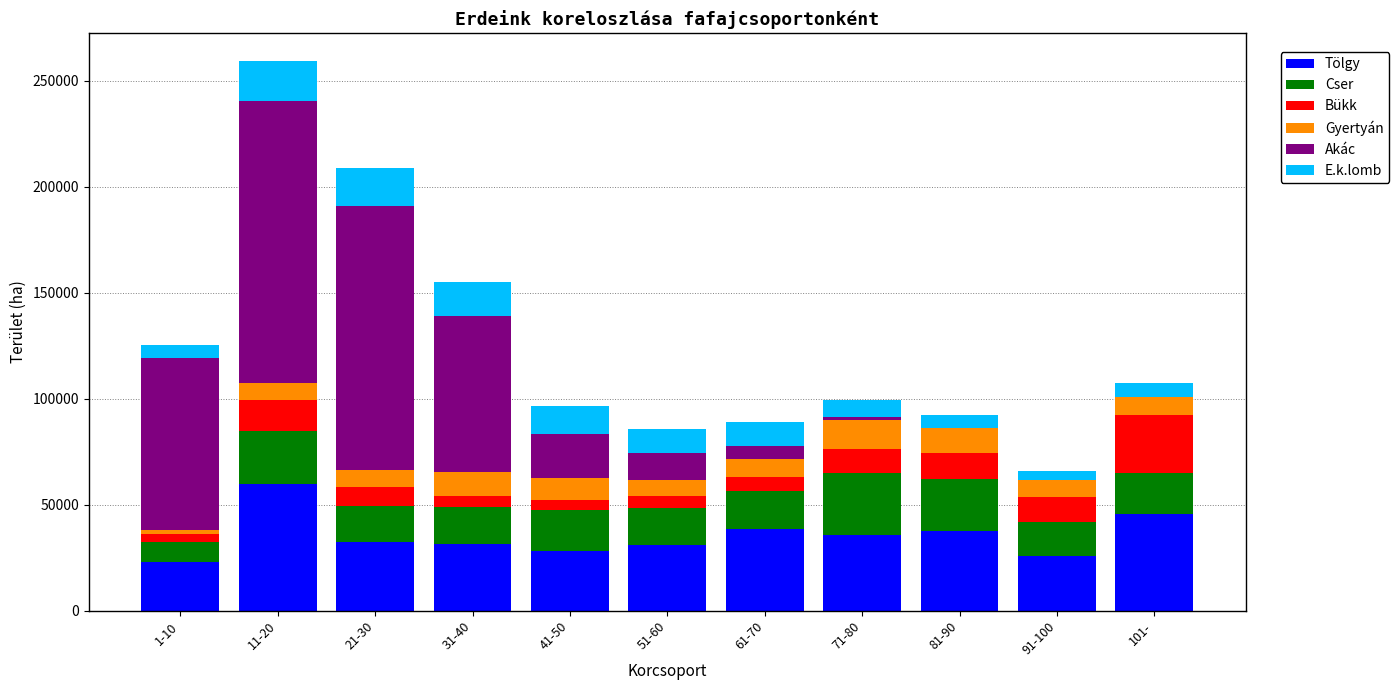

At which category is the sum across all series the highest?

11-20